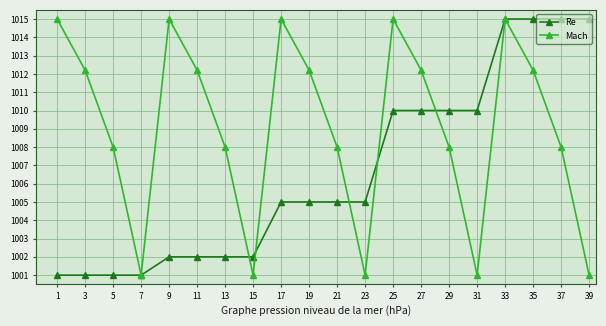

What are all the series names shown in the legend?

Re, Mach